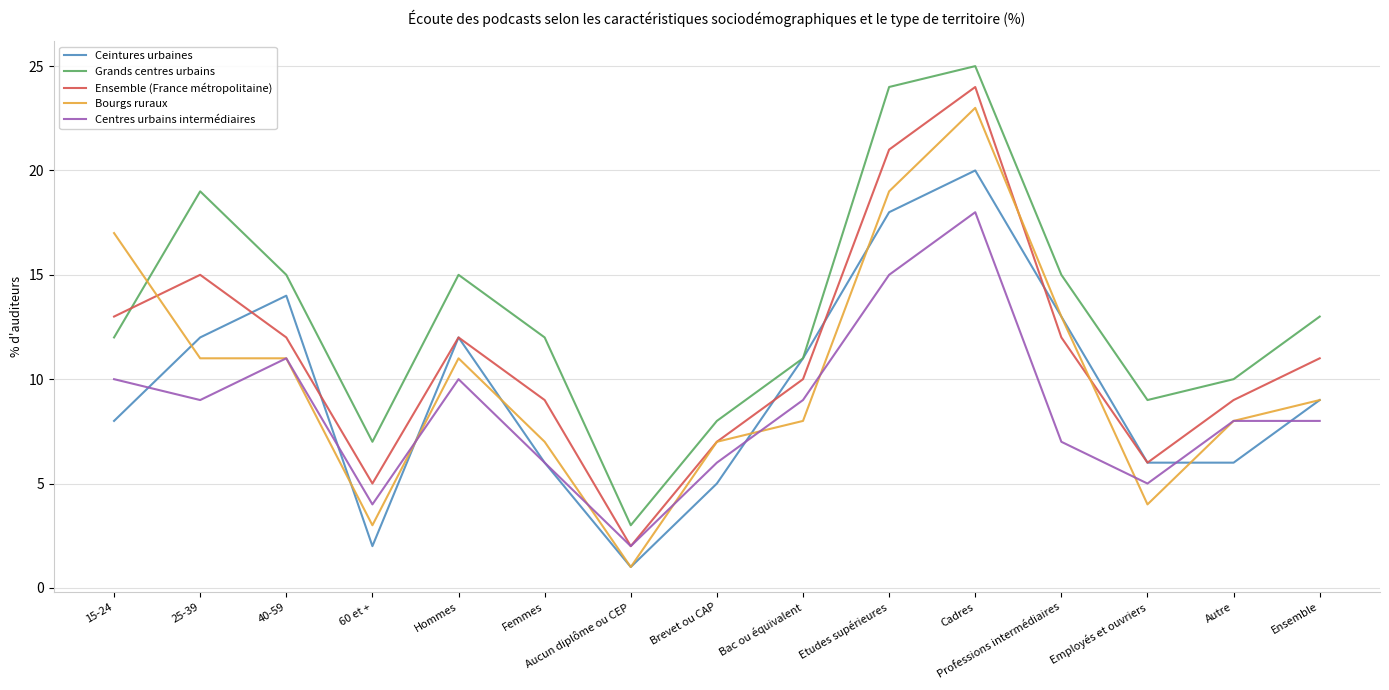

What is the lowest value of the Centres urbains intermédiaires series?

2